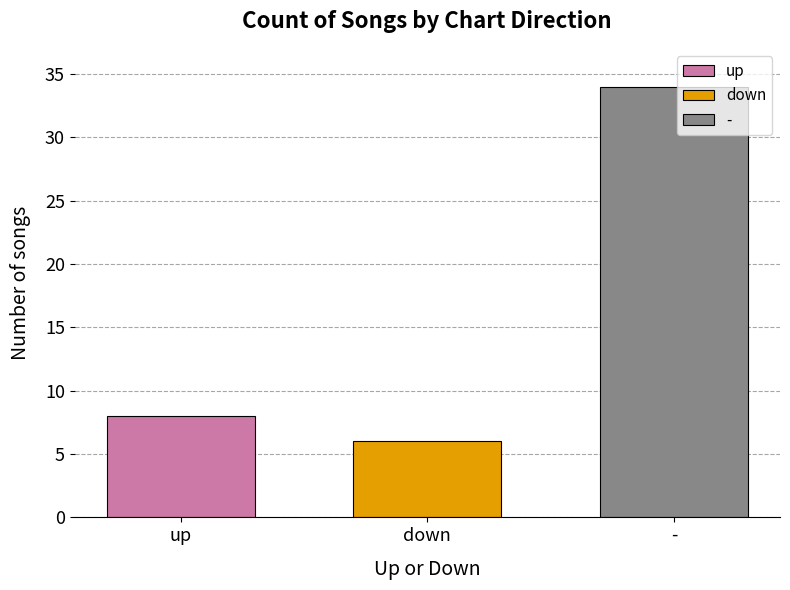

What is the smallest value displayed?

6